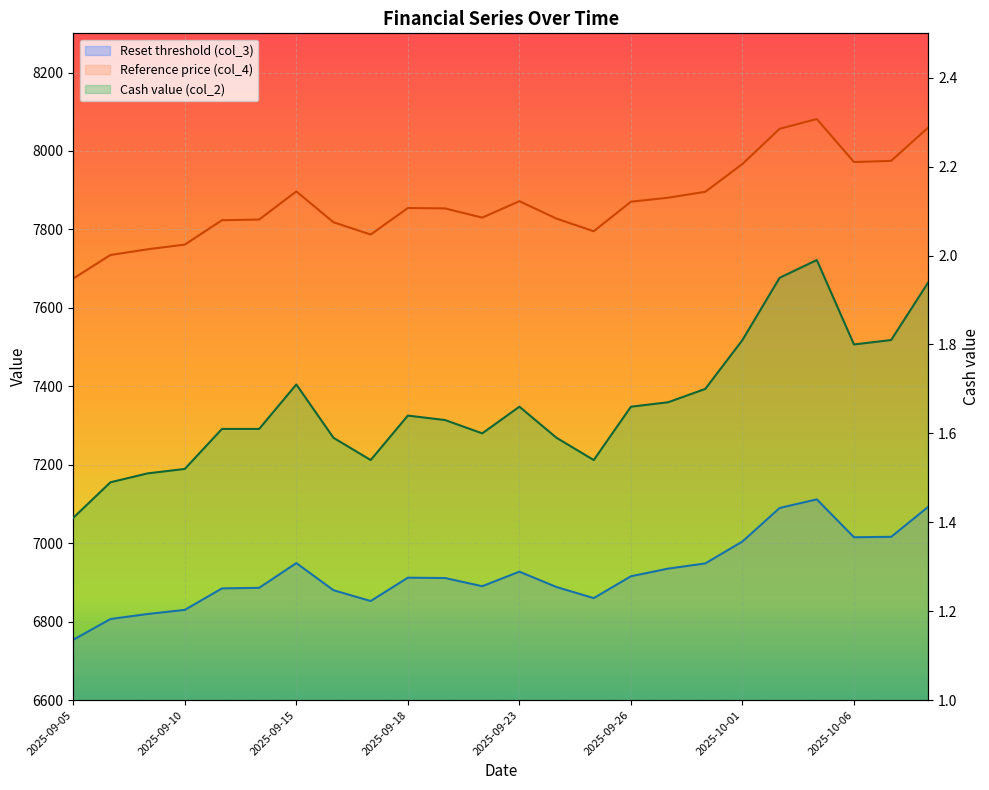

The value of Reset threshold (col_3) at 2025-09-11 is 11987.6. True or false?

False